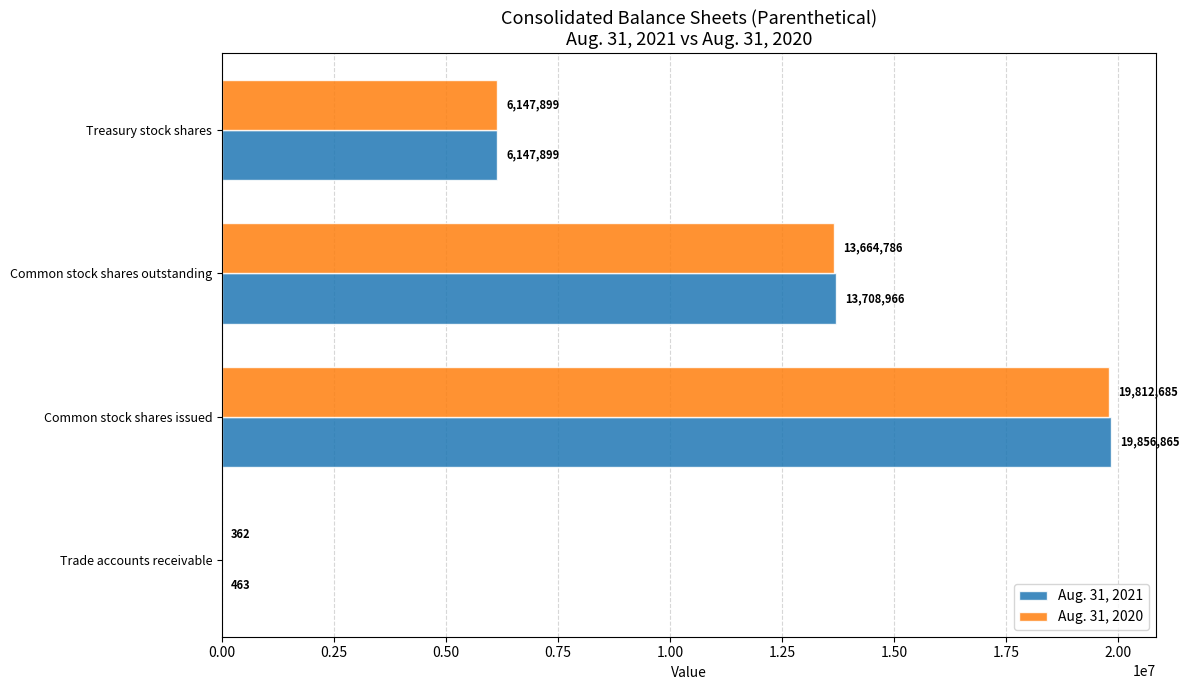

The value of Aug. 31, 2021 at Trade accounts receivable is 463. True or false?

True